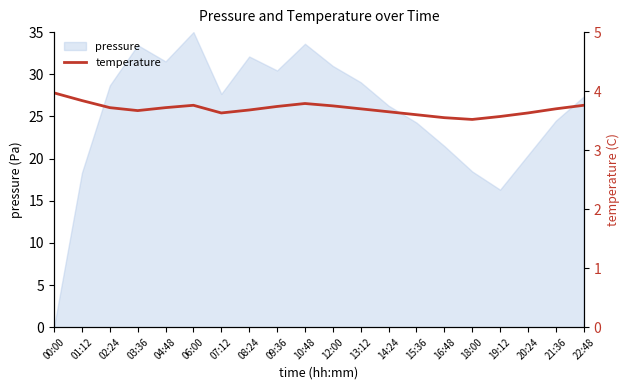

Read the value at 15:36.

3.6